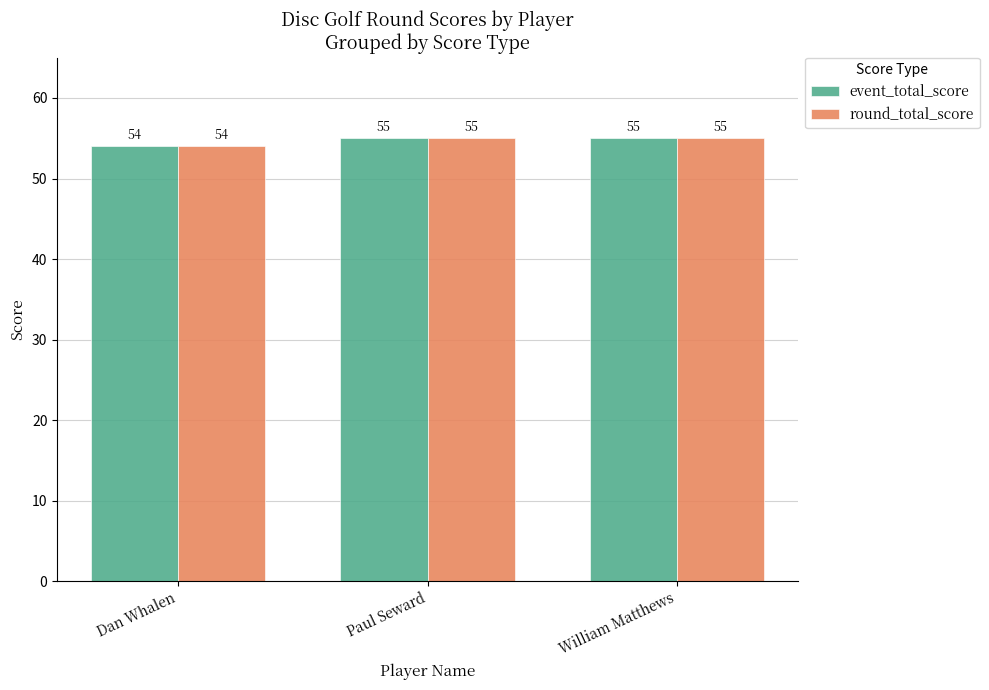

What position from the left is William Matthews?

3